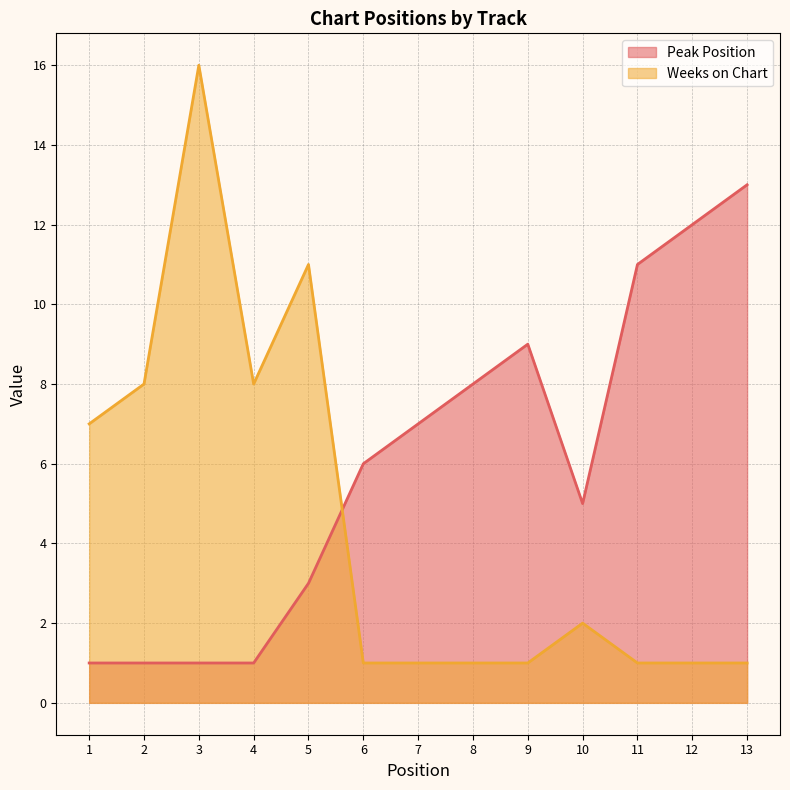

Rank the series at 4 from highest to lowest value.

Weeks on Chart, Peak Position